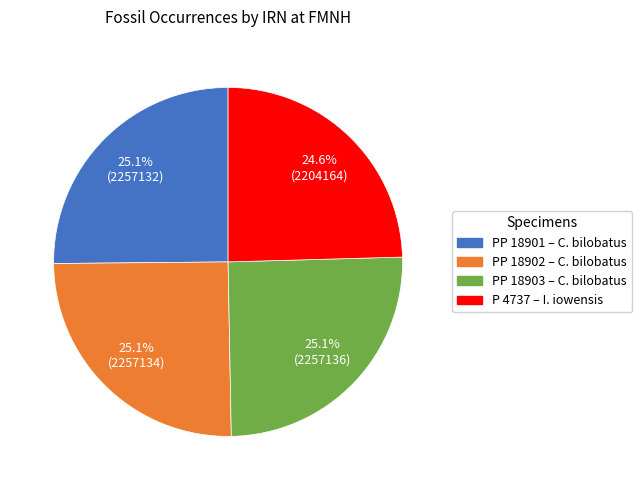

How many segments does this pie chart have?

4